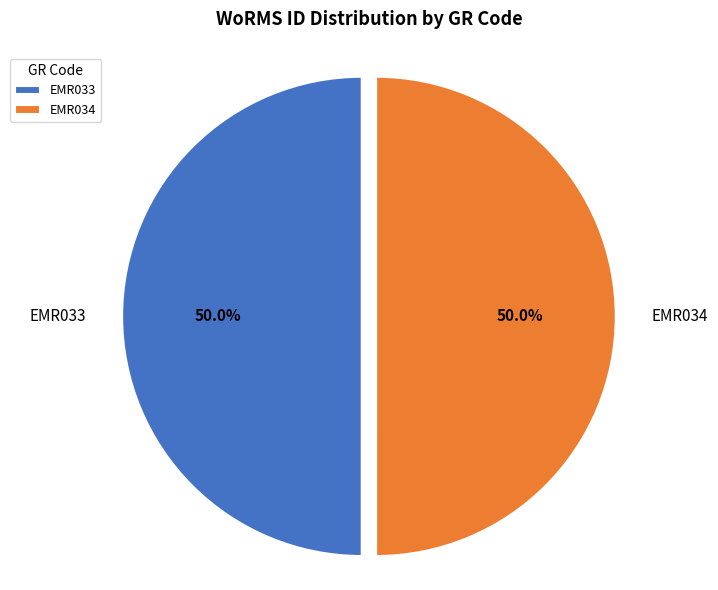

What portion of the pie excludes EMR034?

50.0%